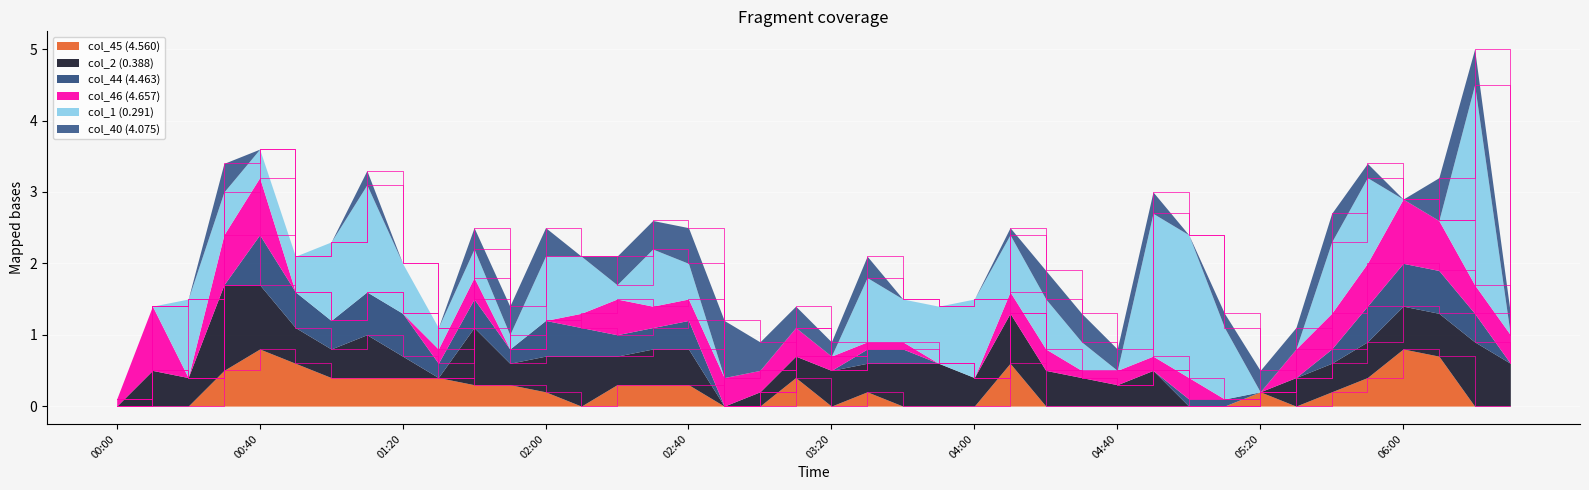

What is the label of the 16th point from the right?

2007/12/11 04:00